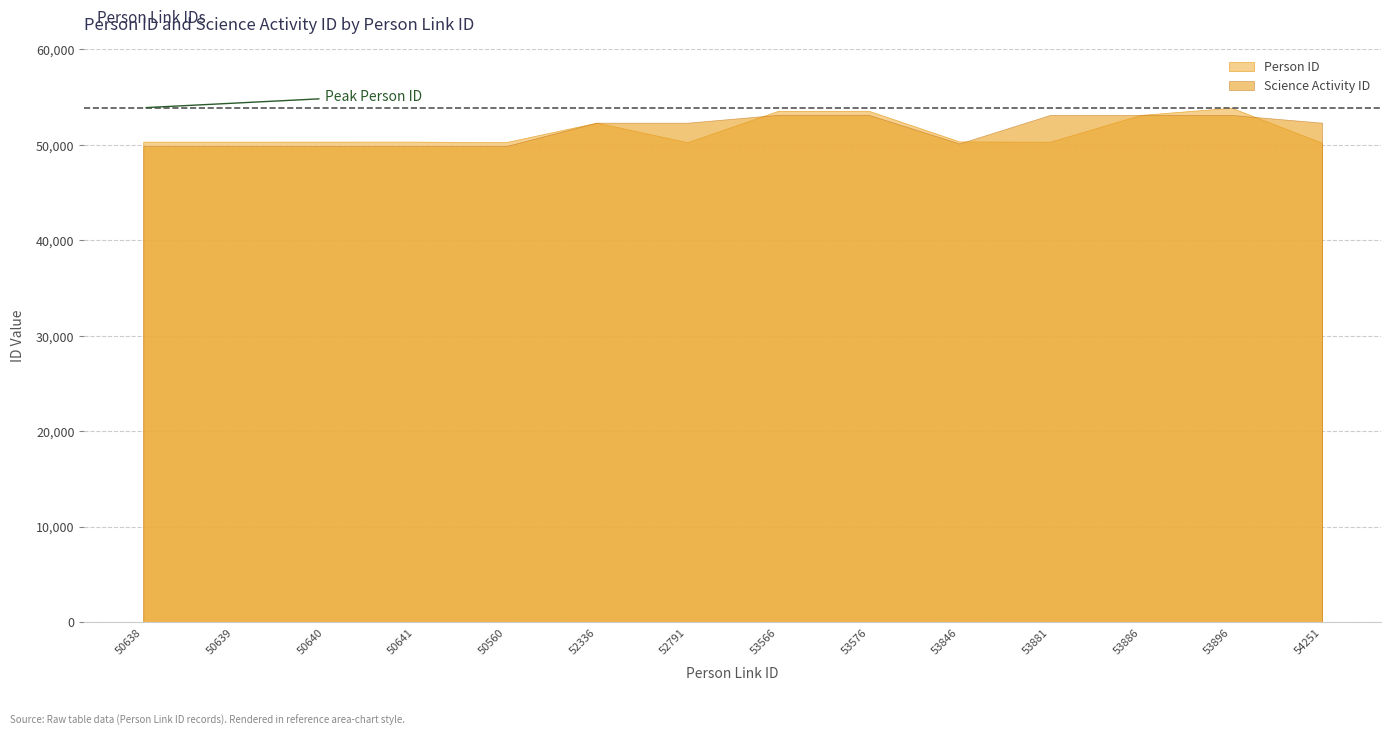

How many lines are shown in the chart?

2